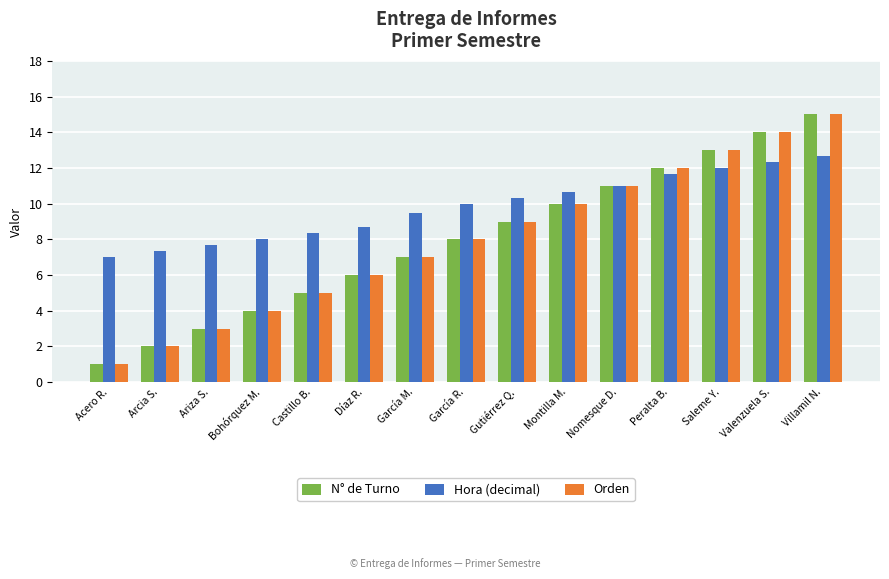

What is the approximate value of Orden at Montilla M.?

10.0